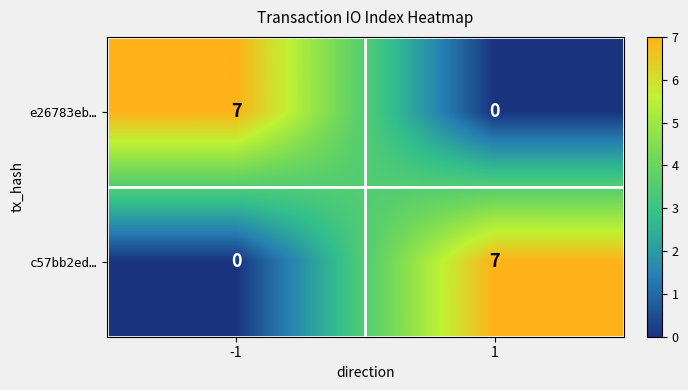

What is the difference between the highest and lowest values at 1?

7